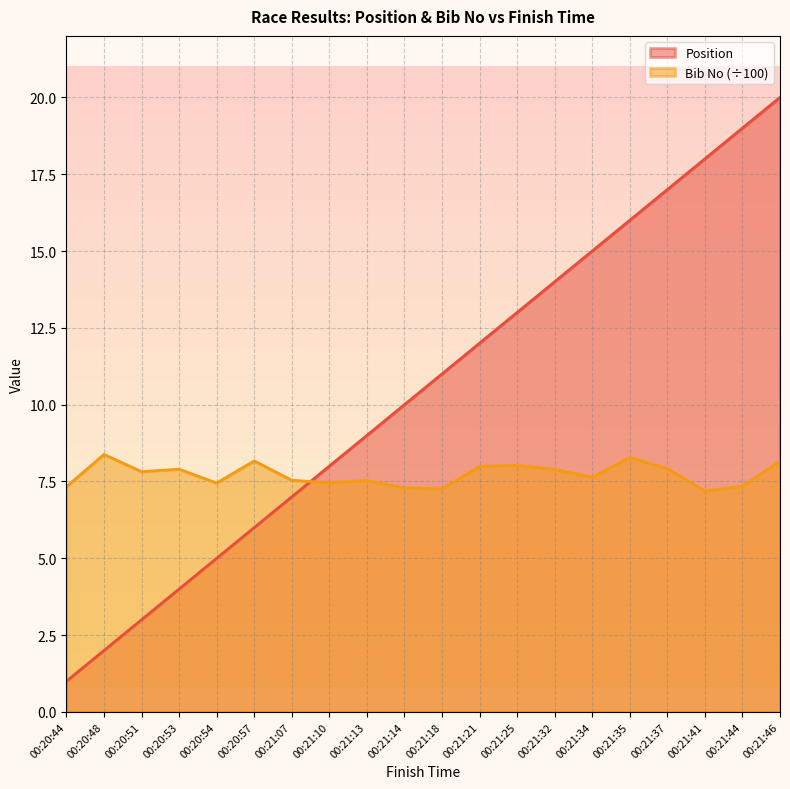

Is it true that Position equals 36.0 at 00:21:46?

False